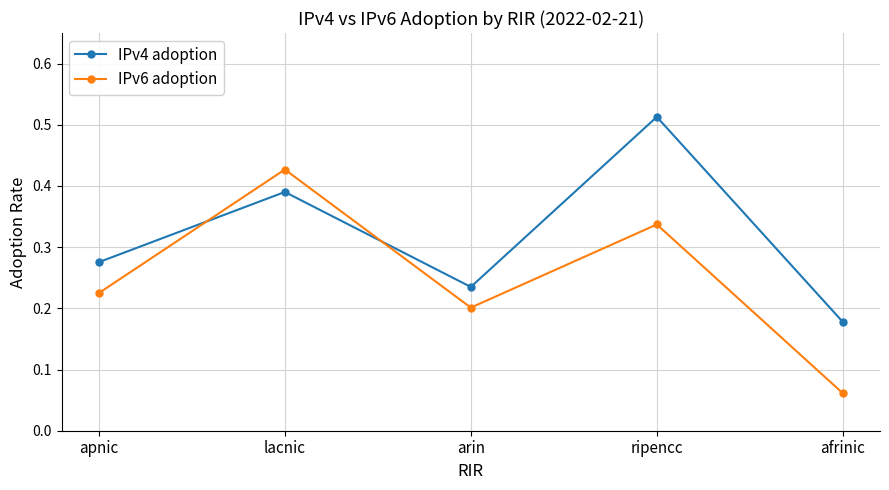

Does the chart display data point markers on the line(s)?

Yes